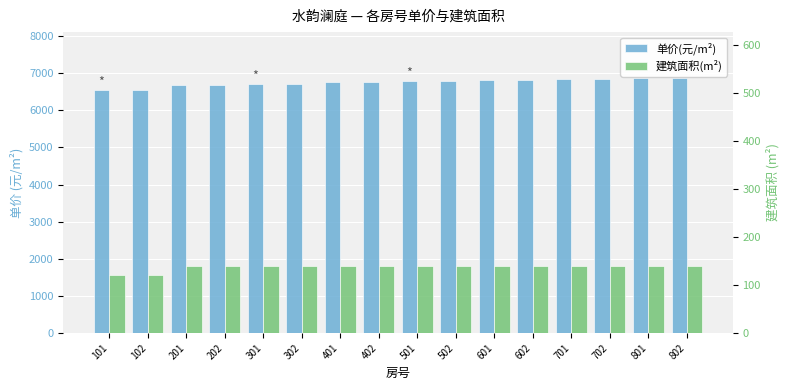

What is the minimum value for 单价(元/m²)?

6540.0